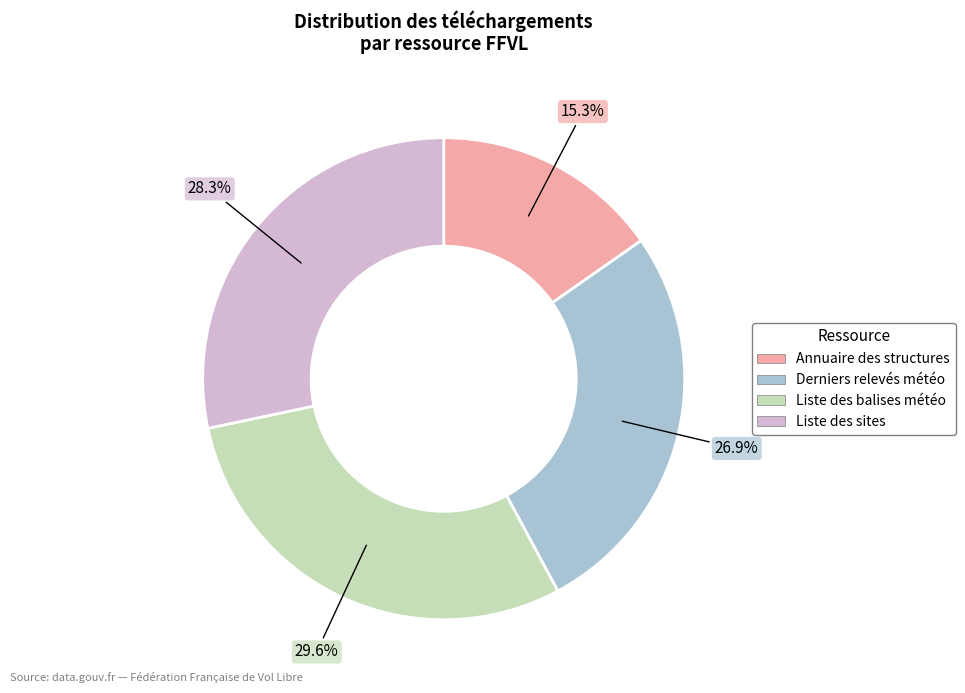

To the nearest percent, what is the average slice percentage?

25%